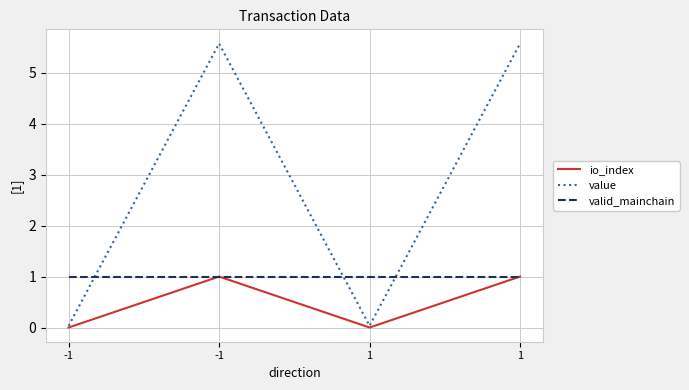

True or false: valid_mainchain has more than 1 interior local peaks.

False